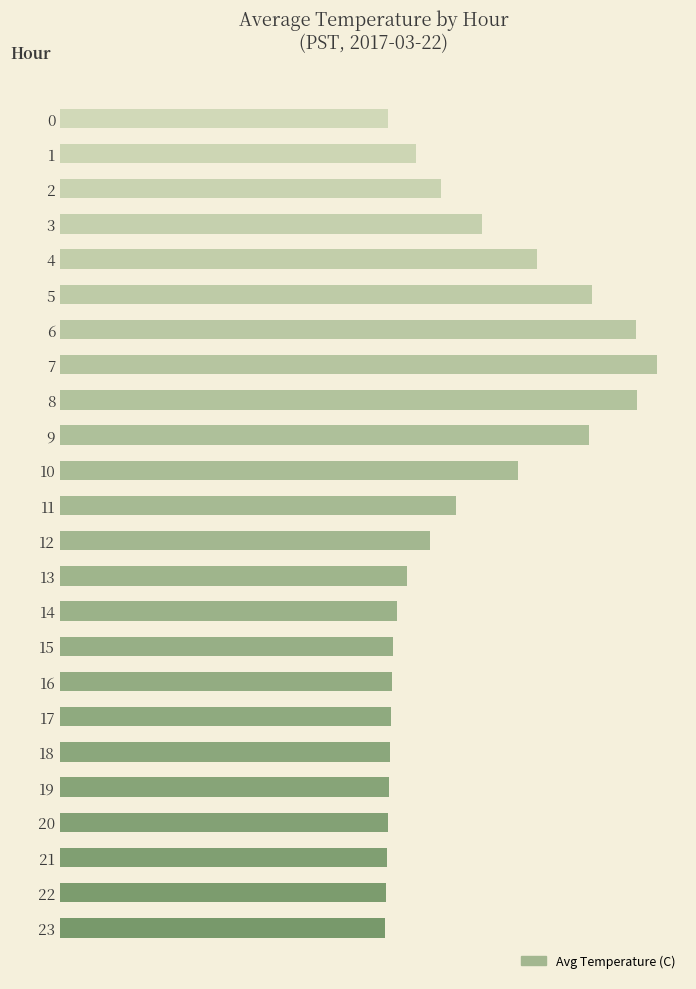

The chart shows a value of 8.4 at 10. True or false?

False